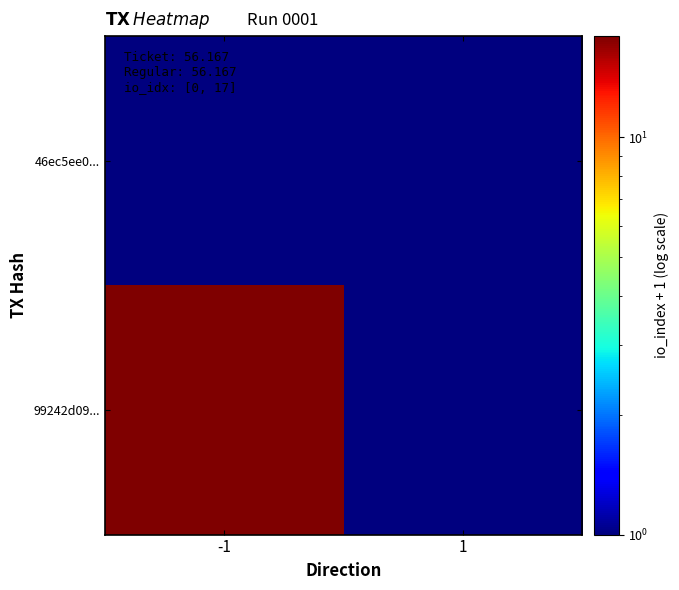

Reading right to left, list all the values displayed in this chart.

46ec5ee0...: 1=1	-1=1
99242d09...: 1=1	-1=18